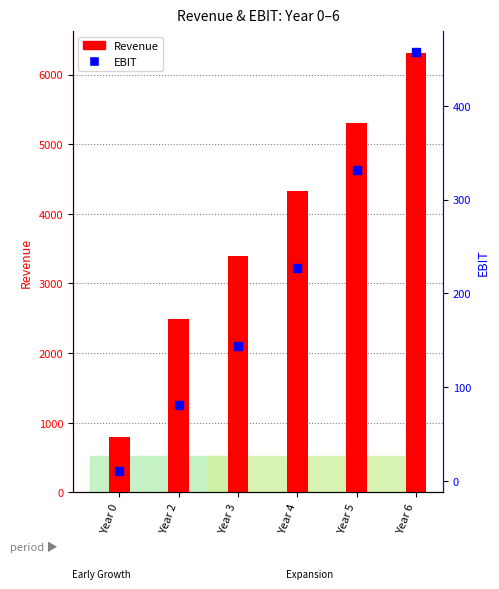

Where is Revenue nearest to the value 3553?

Year 3